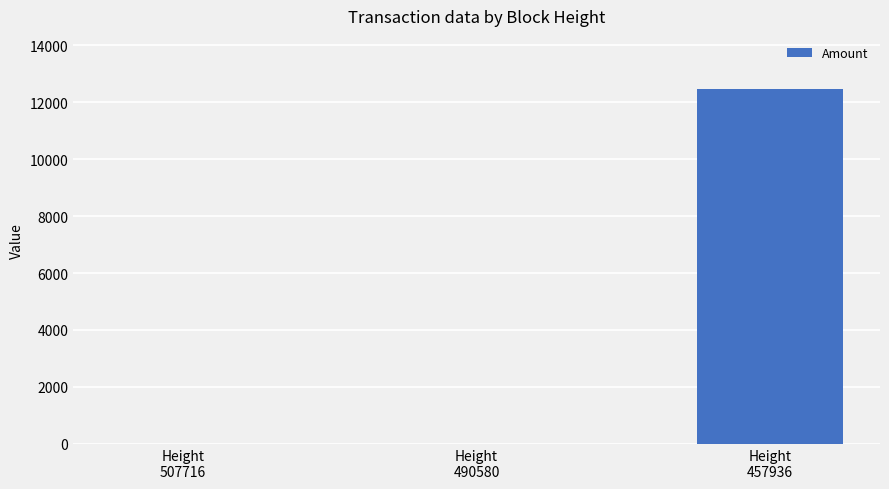

What is the maximum value shown in the chart?

12456.5